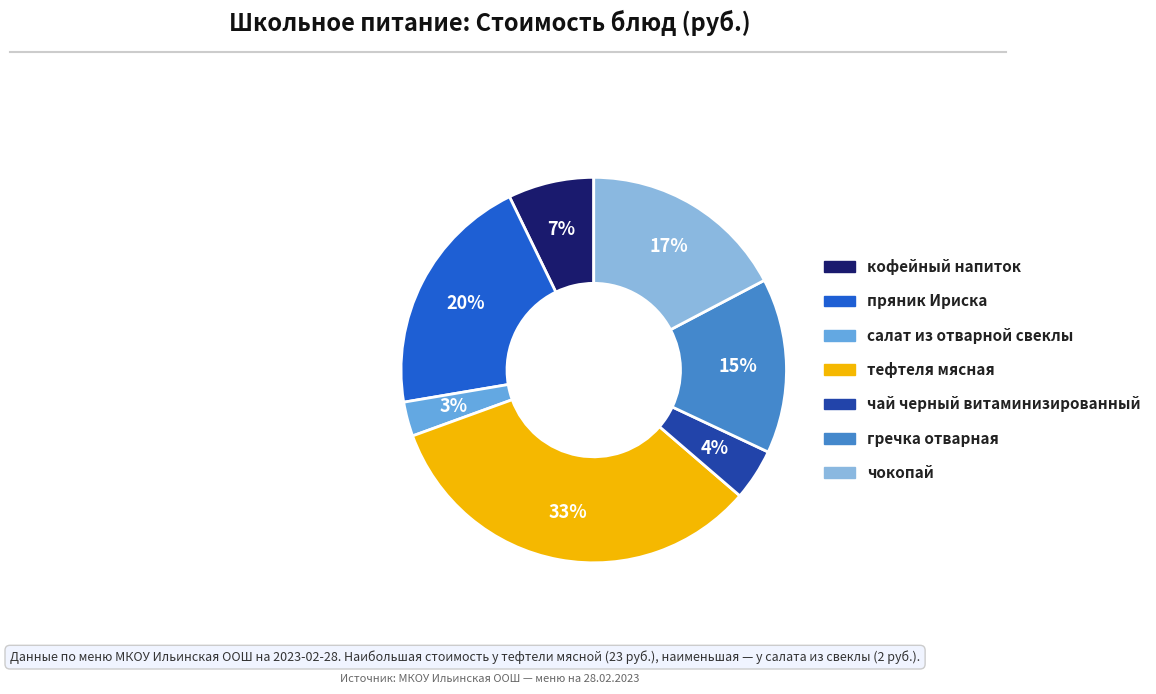

Does тефтеля мясная account for over 50% of the chart?

No